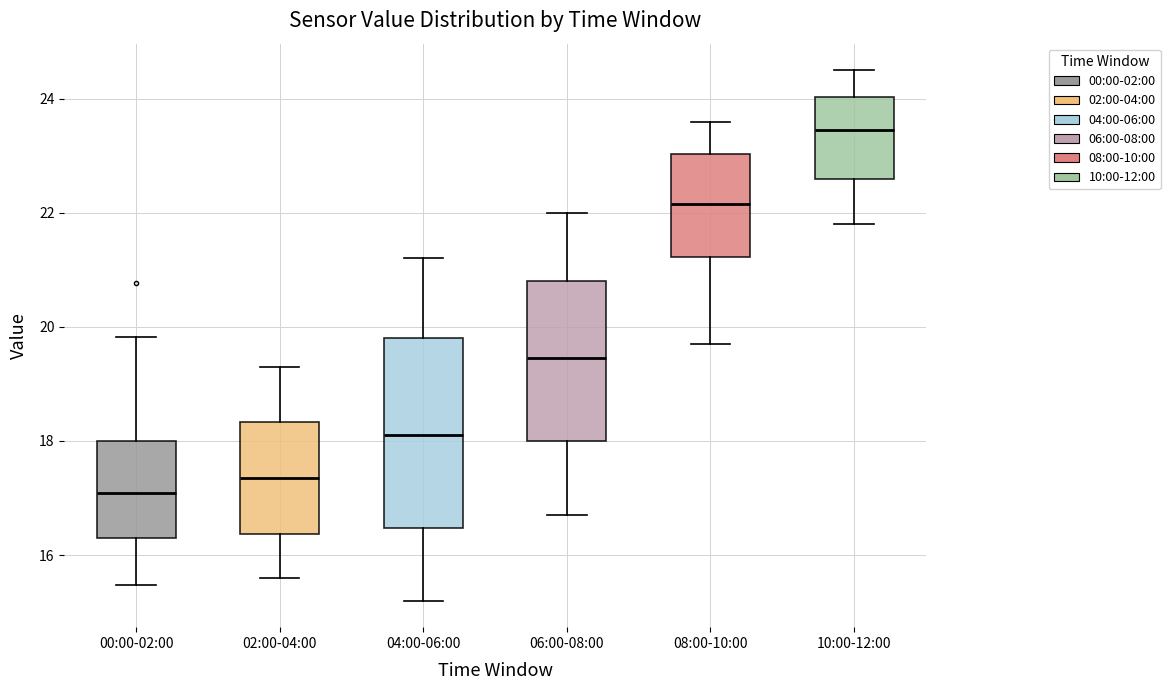

Which box has the lowest median line?

00:00-02:00